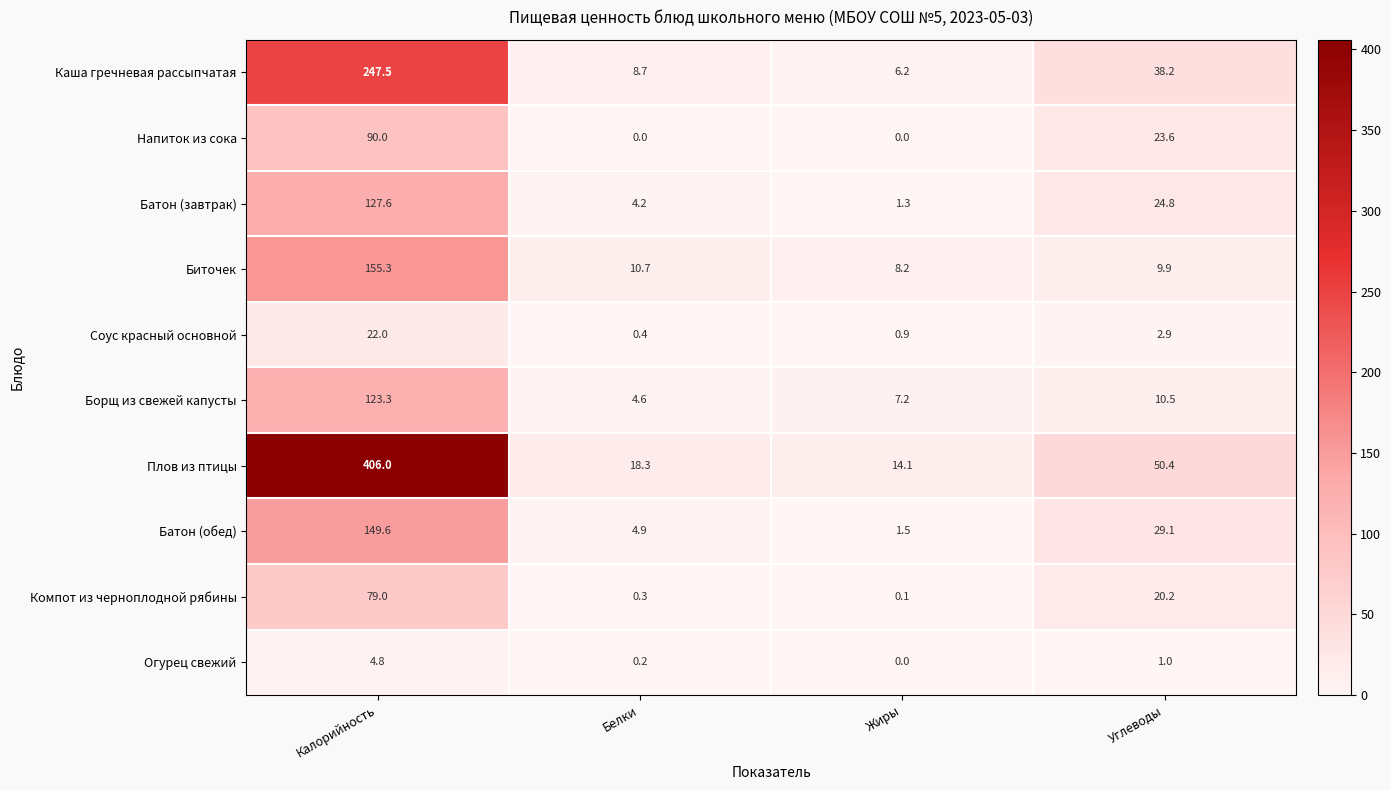

List the series in order of their peak value, highest first.

Плов из птицы, Каша гречневая рассыпчатая, Биточек, Батон (обед), Батон (завтрак), Борщ из свежей капусты, Напиток из сока, Компот из черноплодной рябины, Соус красный основной, Огурец свежий